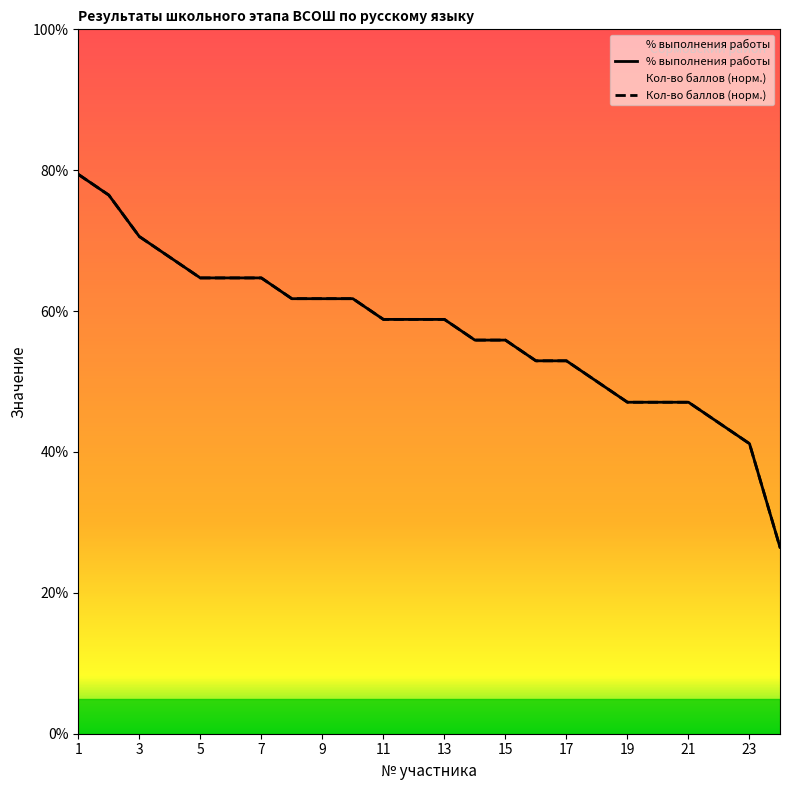

List the series in order of their overall mean, highest first.

Кол-во баллов (норм.), % выполнения работы